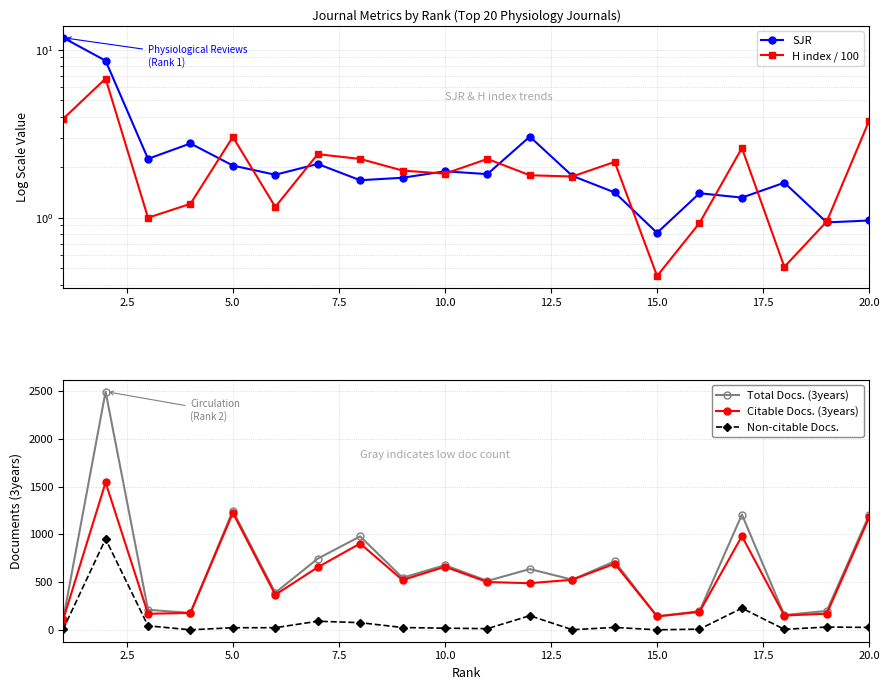

Count the number of categories in the chart.

20